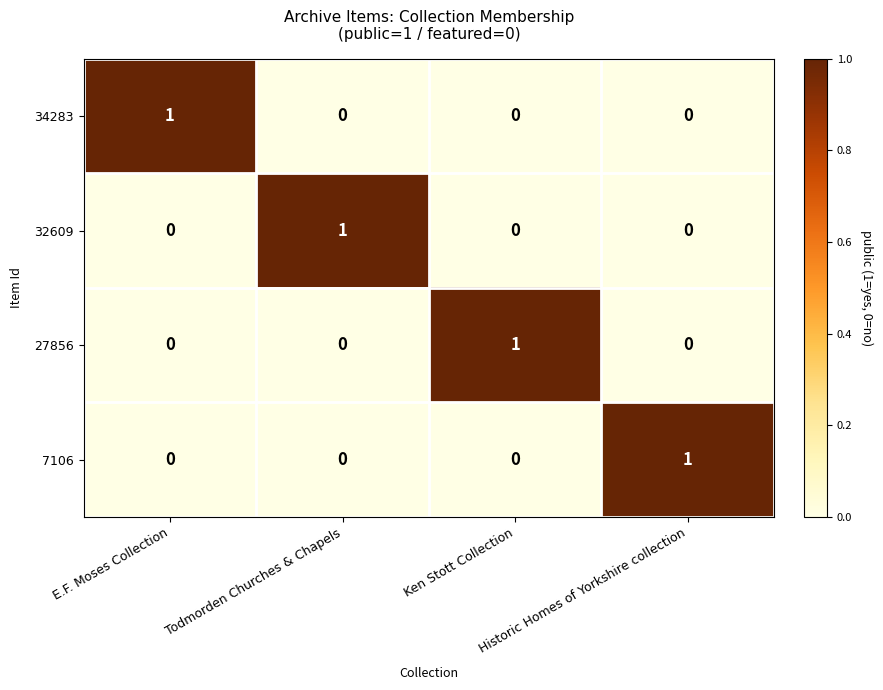

Count the 27856 values in the range 0 to 1.

4